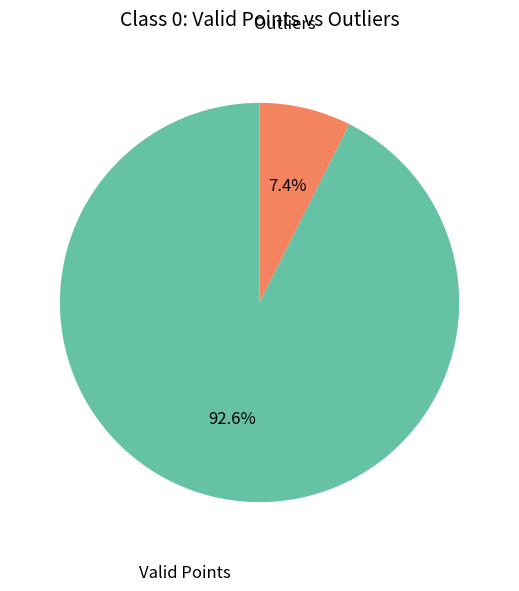

Is there any slice that represents more than half of the pie?

Yes